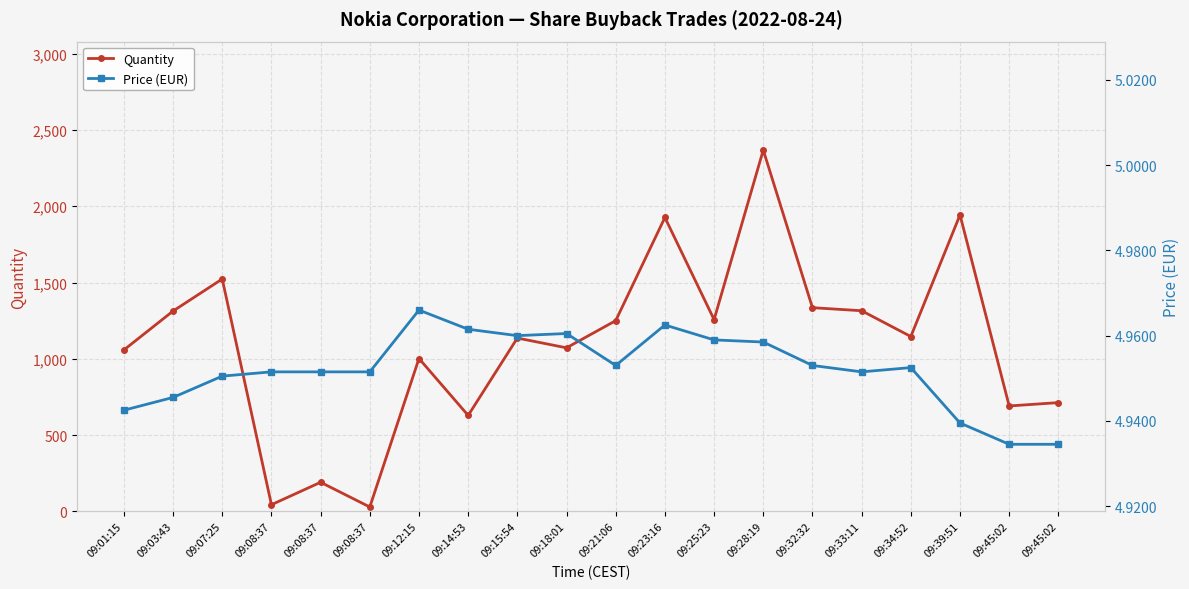

True or false: Quantity and Price (EUR) intersect in this chart.

False